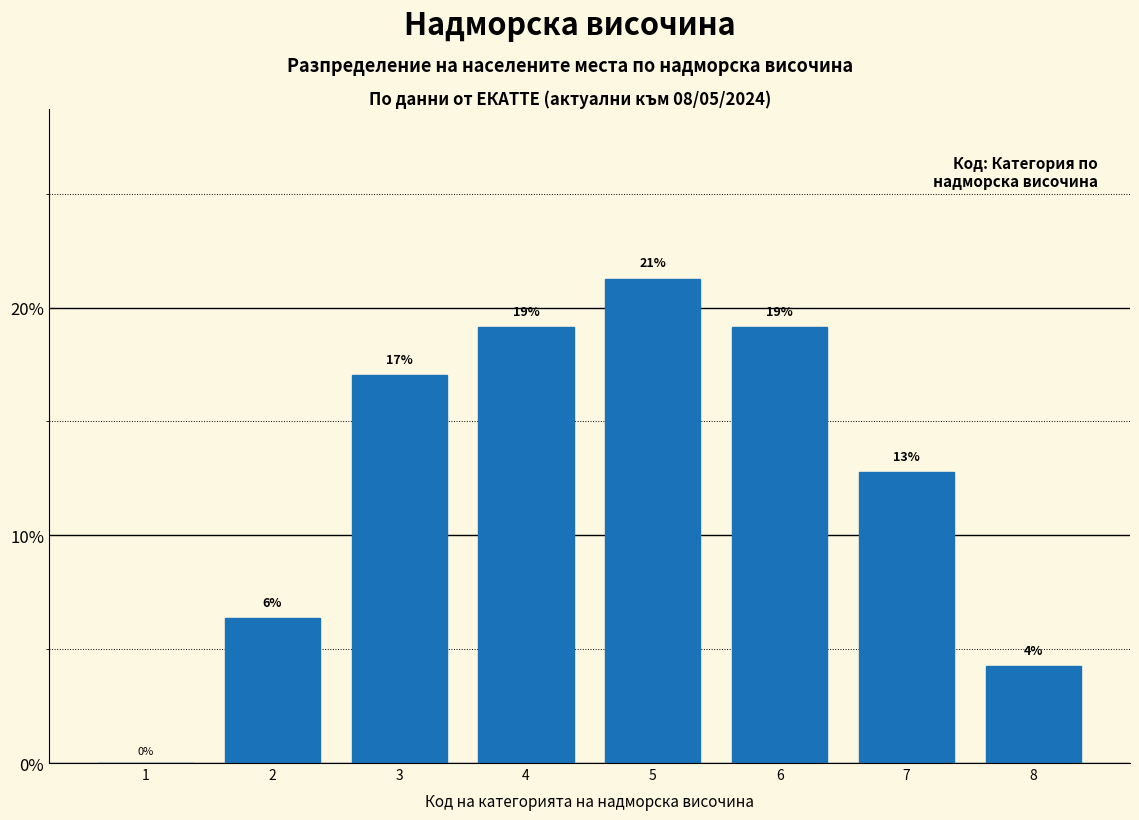

Are the bars horizontal?

No